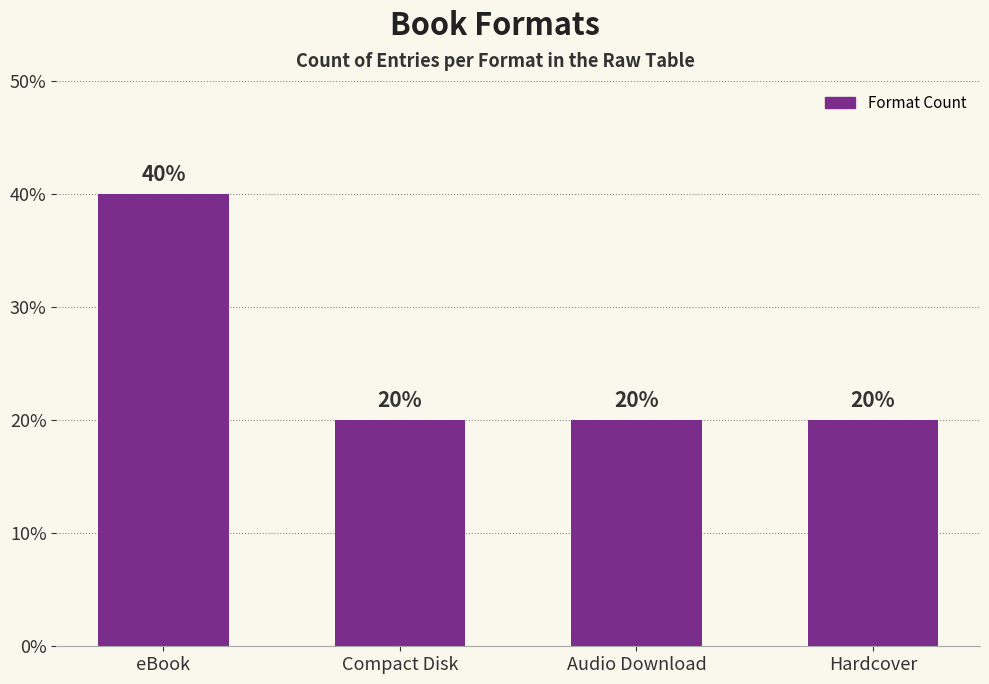

How many categories are shown in the chart?

4